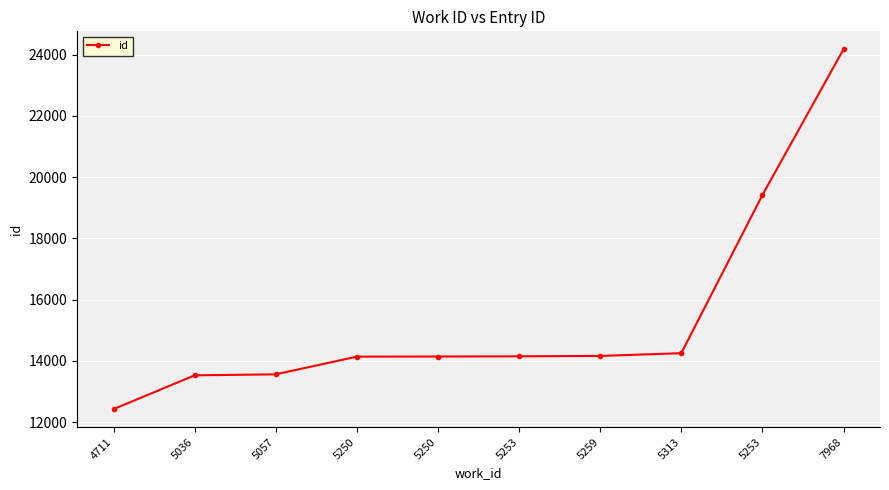

Which label corresponds to the largest value in the chart?

7968